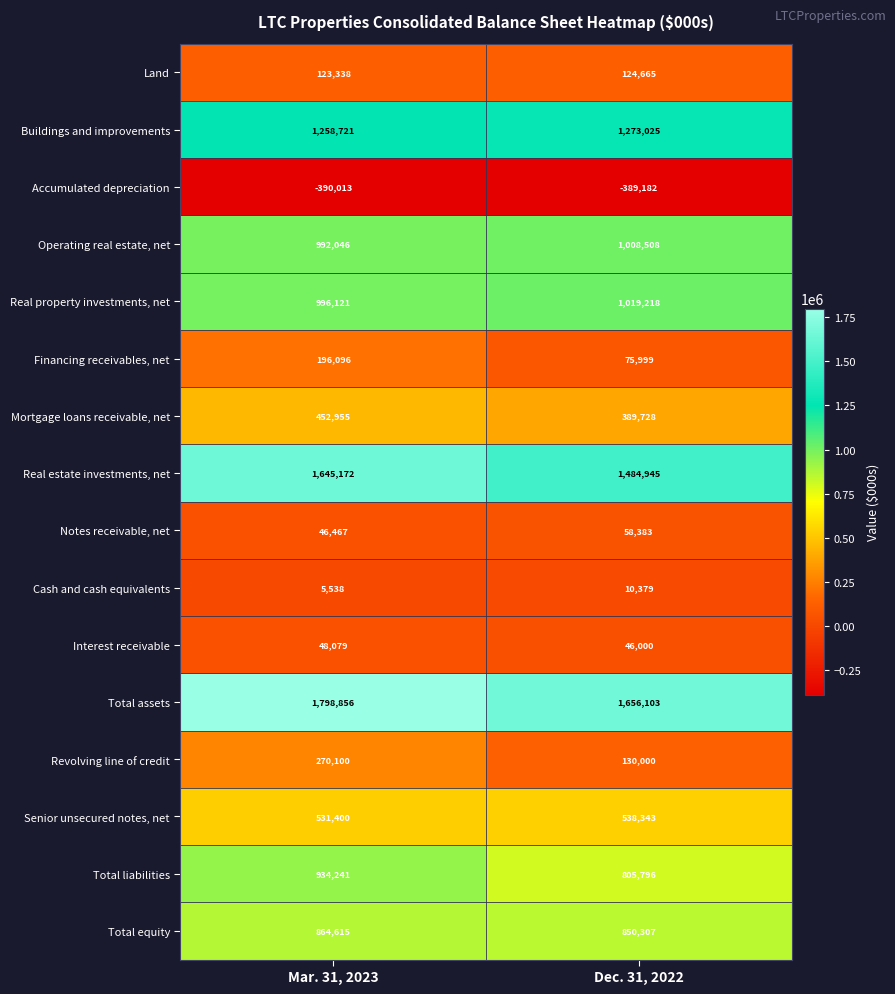

How many series are shown in this chart?

16